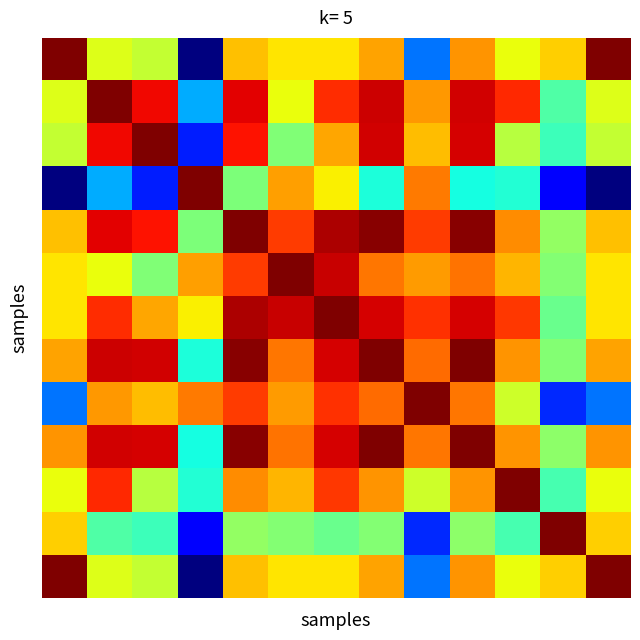

At which category is the sum across all series the highest?

4